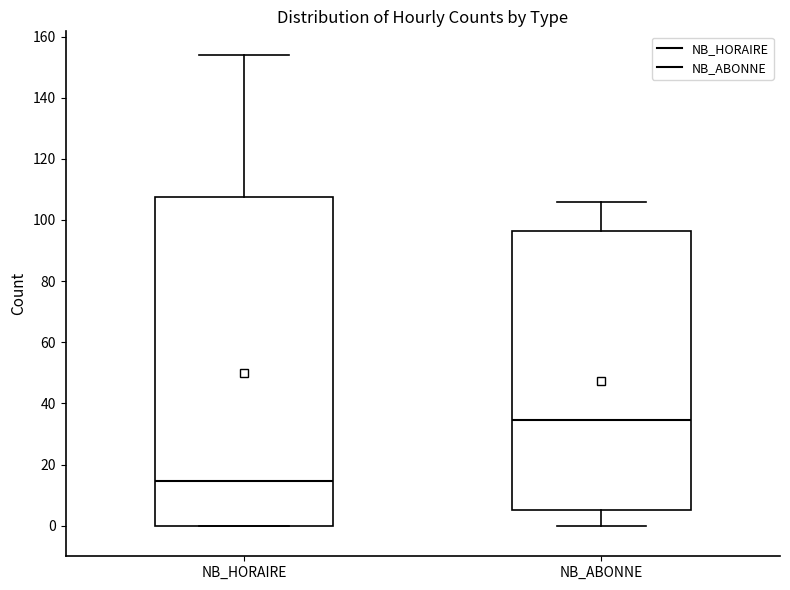

Which box is the tallest, from its lower edge to its upper edge?

NB_HORAIRE